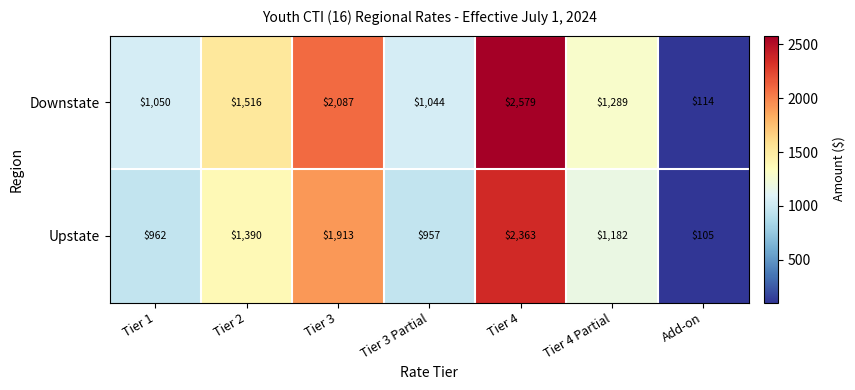

Reading left to right, transcribe all the data shown in this chart.

Downstate: Tier 1=1050	Tier 2=1516	Tier 3=2087	Tier 3 Partial=1044	Tier 4=2579	Tier 4 Partial=1289	Add-on=114
Upstate: Tier 1=962	Tier 2=1390	Tier 3=1913	Tier 3 Partial=957	Tier 4=2363	Tier 4 Partial=1182	Add-on=105